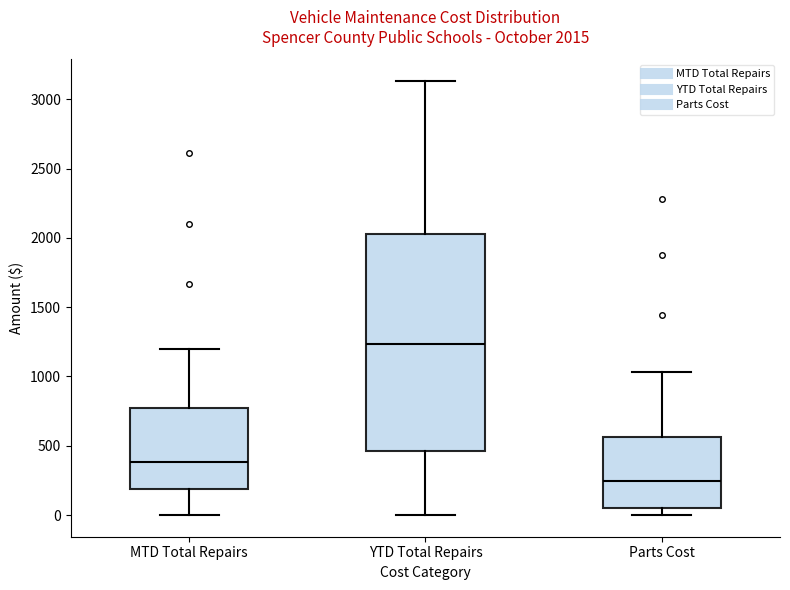

Comparing the boxes themselves (not the whiskers), which one is the tallest?

YTD Total Repairs